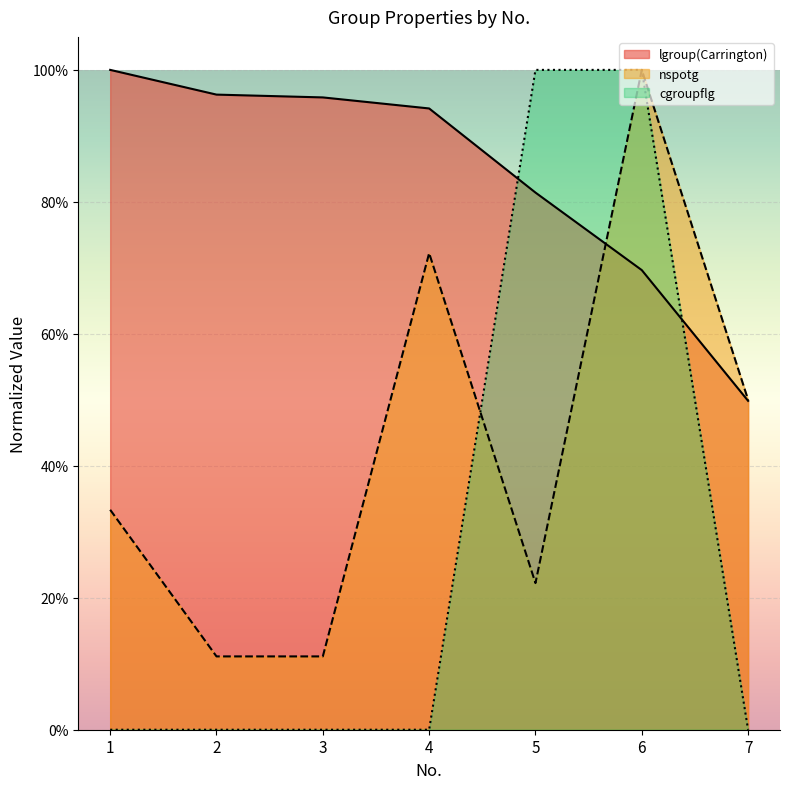

What are all the series names shown in the legend?

lgroup(Carrington), nspotg, cgroupflg